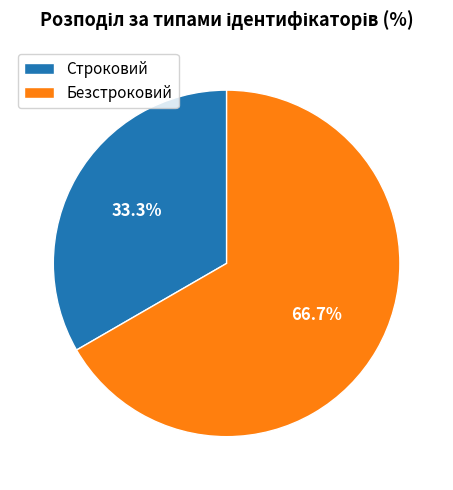

Rank the categories by value from lowest to highest.

Строковий, Безстроковий